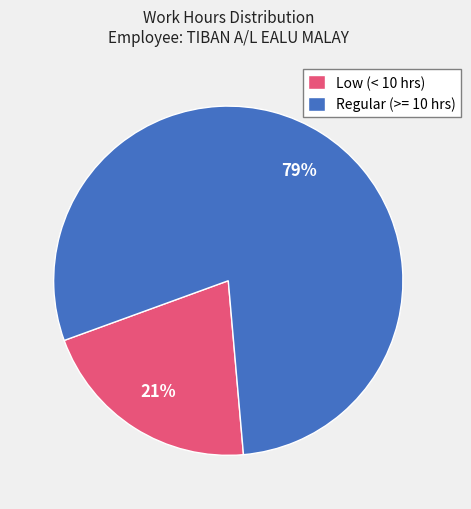

What is the largest slice in the pie chart?

Regular (>= 10 hrs)